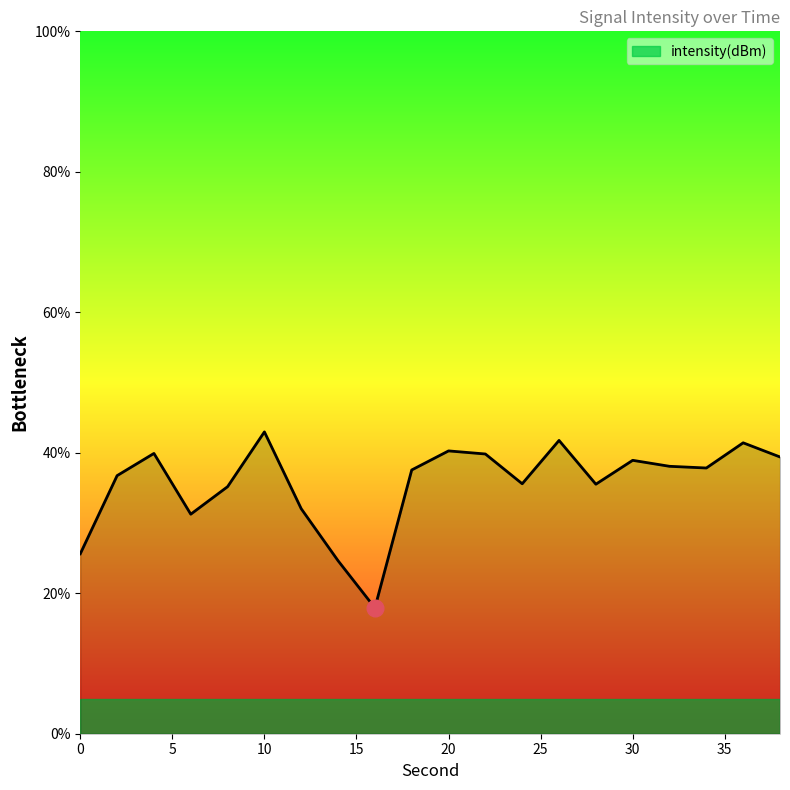

What is the smallest value displayed?

17.9